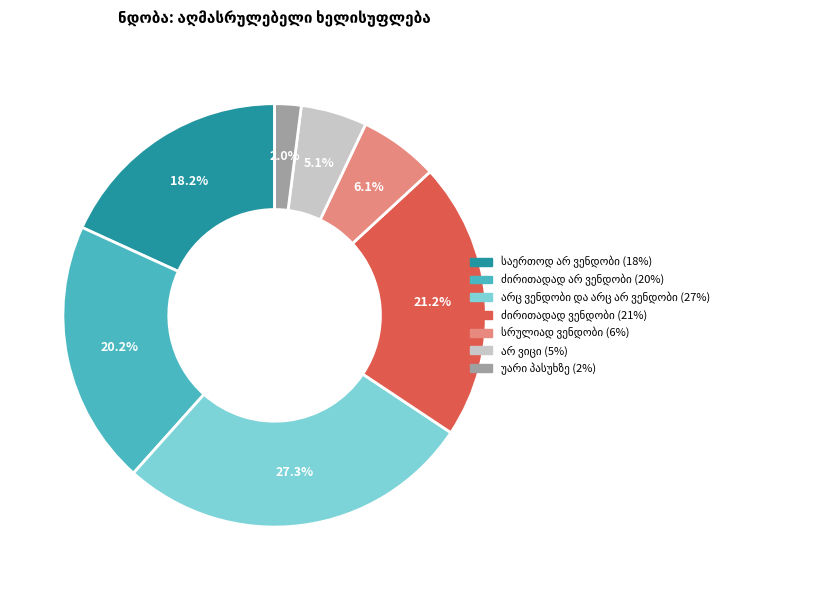

Is there any slice that represents more than half of the pie?

No